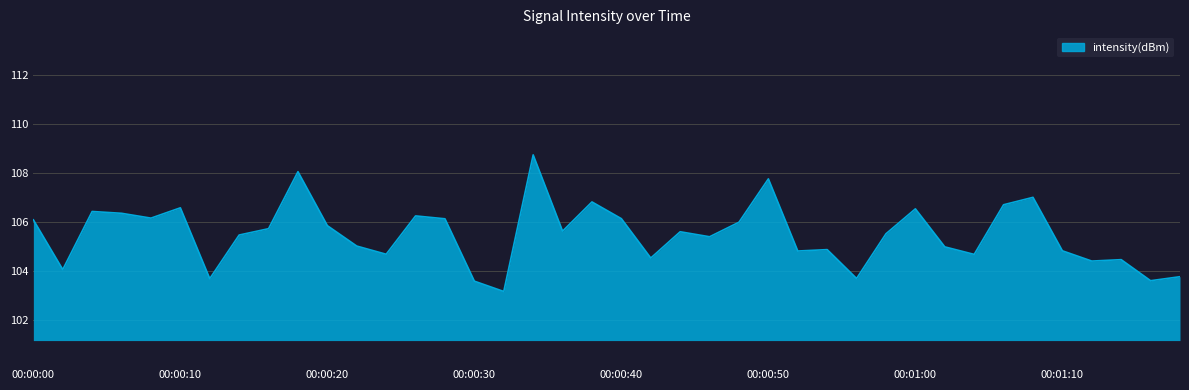

What is the difference between the maximum and minimum values?

5.6